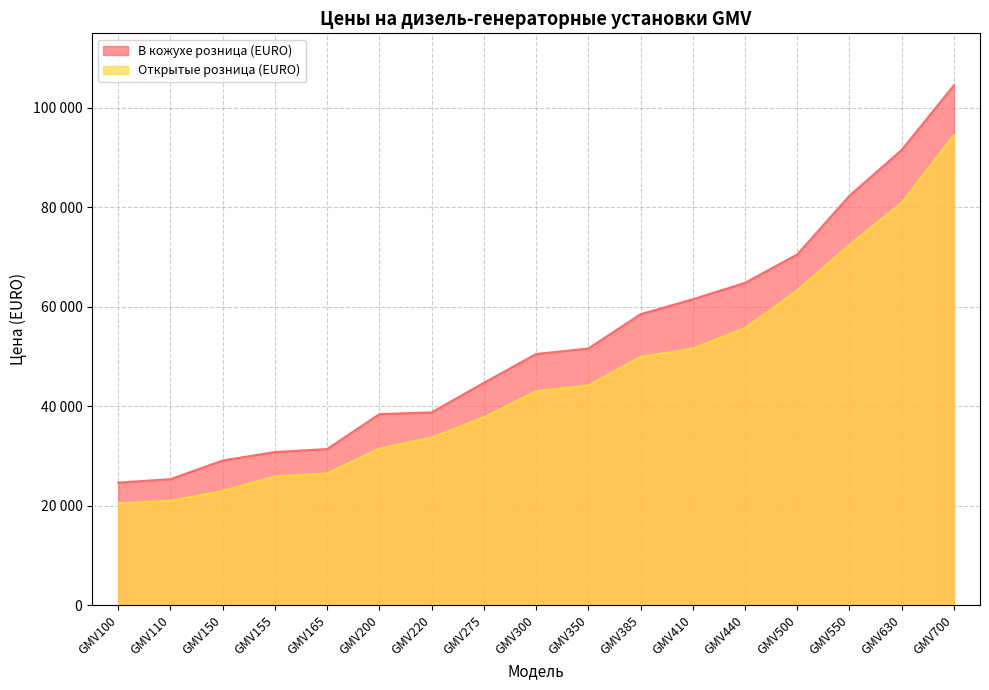

True or false: Открытые розница (EURO) and В кожухе розница (EURO) intersect in this chart.

False